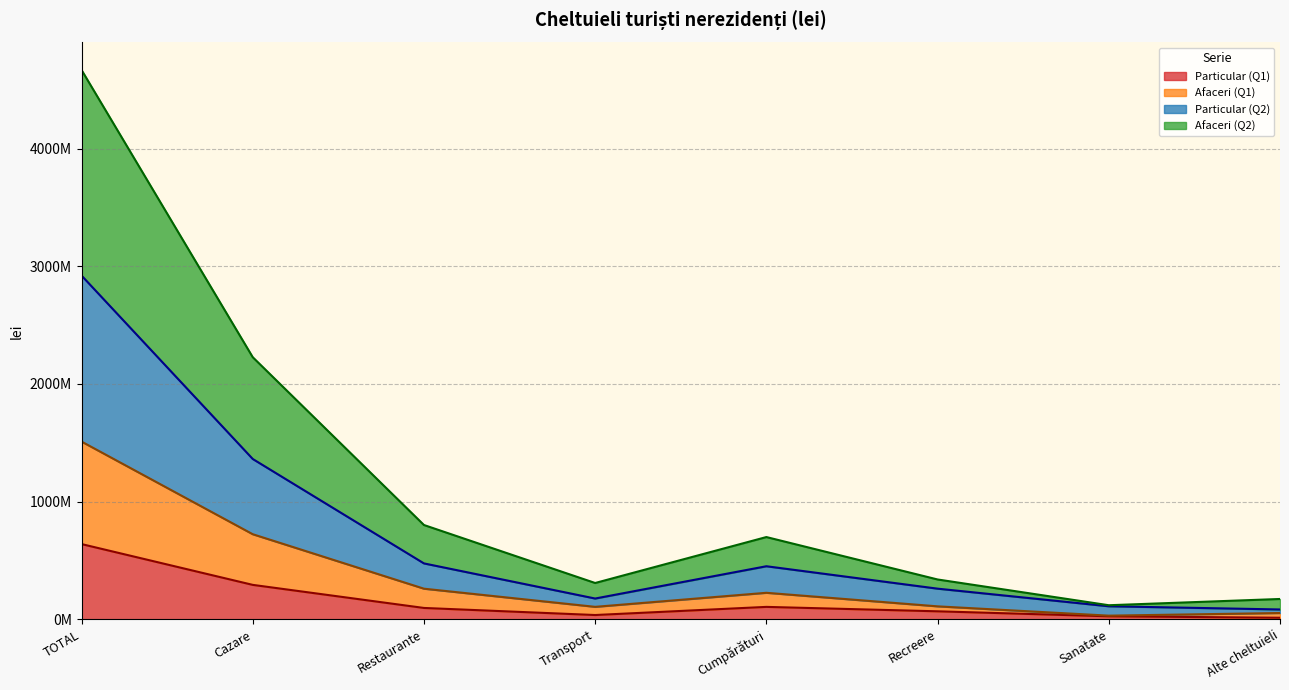

At which category is the sum across all series the highest?

TOTAL